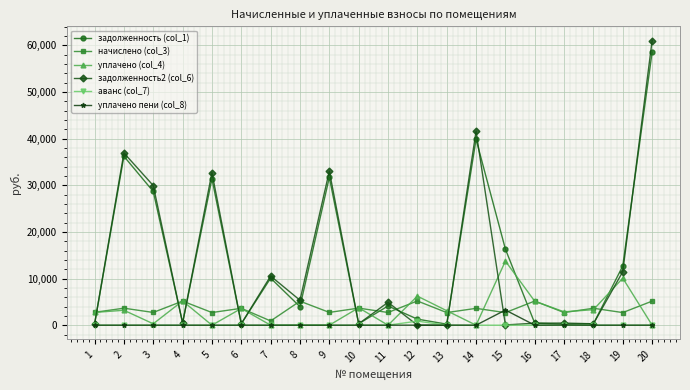

How many values in the задолженность2 (col_6) series exceed 4904?

10